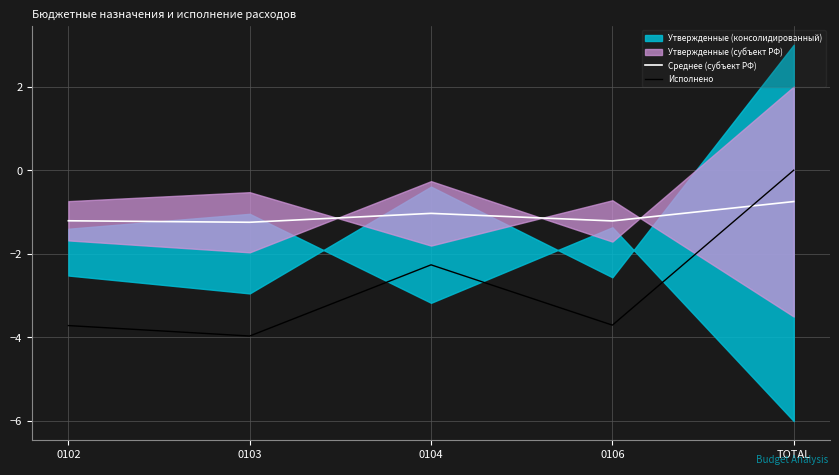

Rank the series by their average value, from highest to lowest.

Среднее (субъект РФ), Исполнено